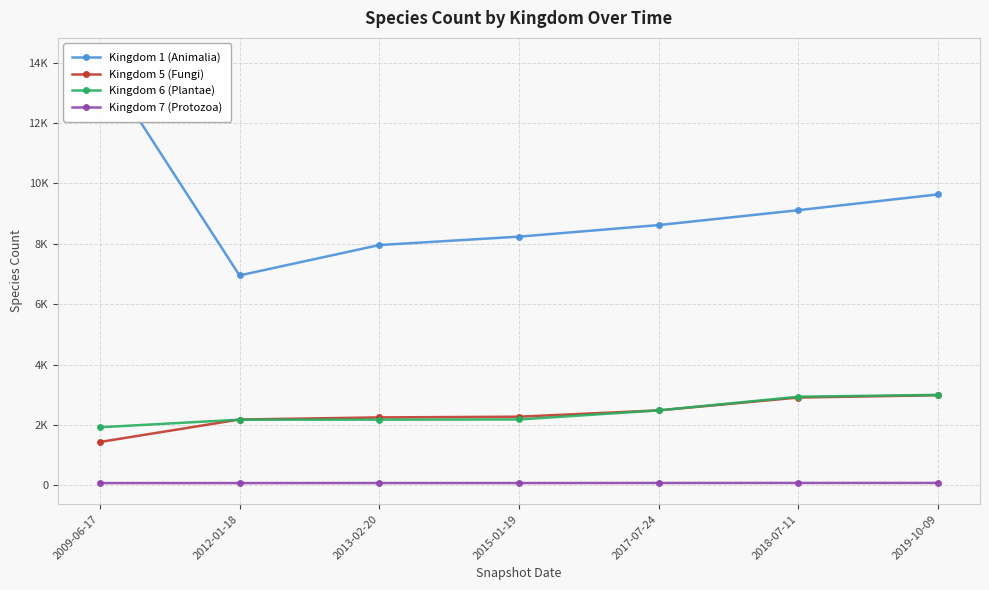

How many values in the Kingdom 6 (Plantae) series are below 2183?

3